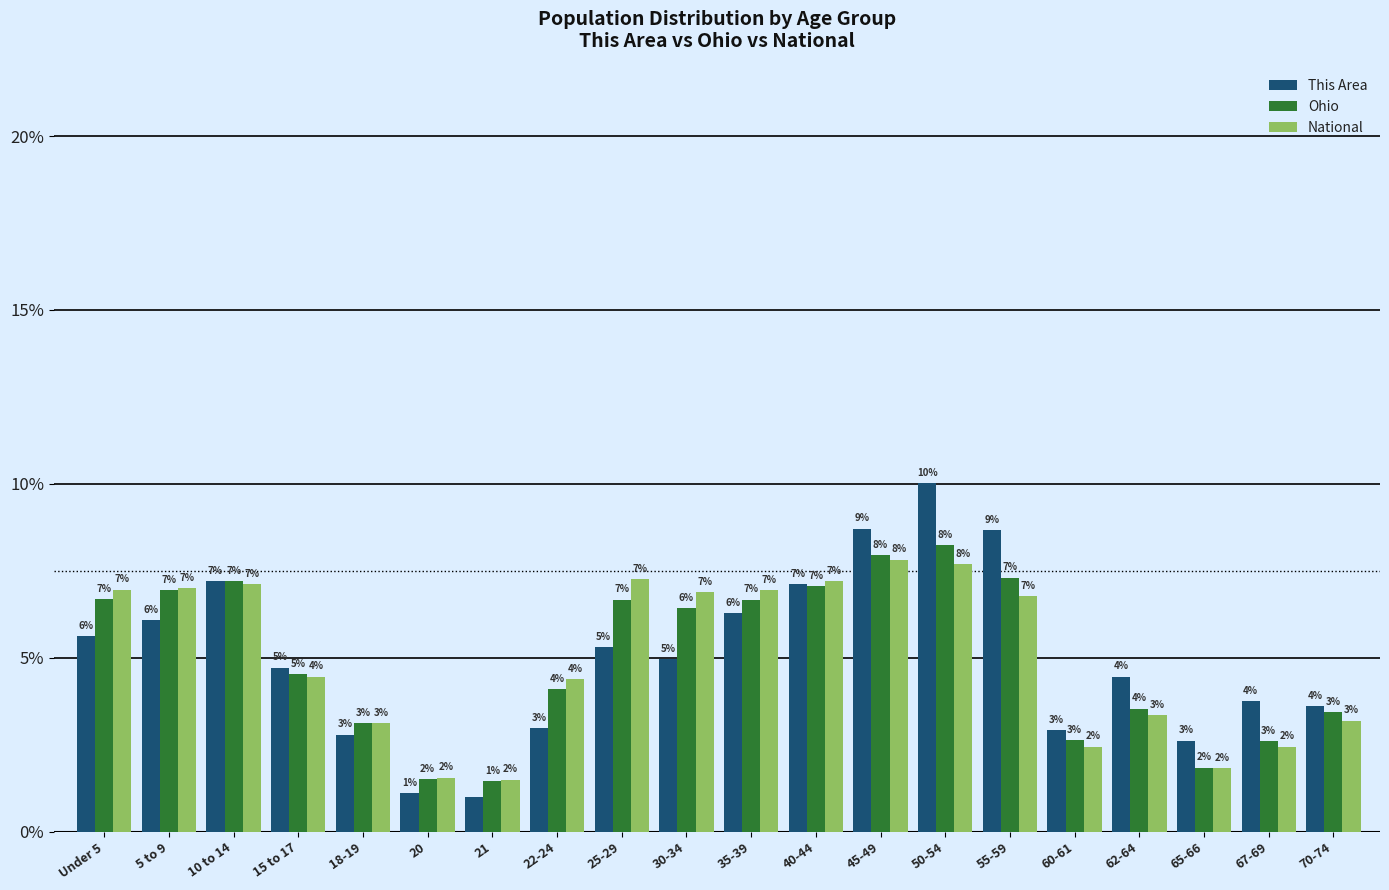

How many bars are there in total?

60